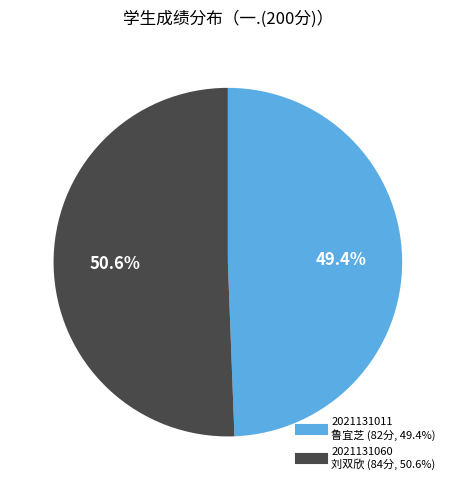

Does any single category account for the majority?

Yes